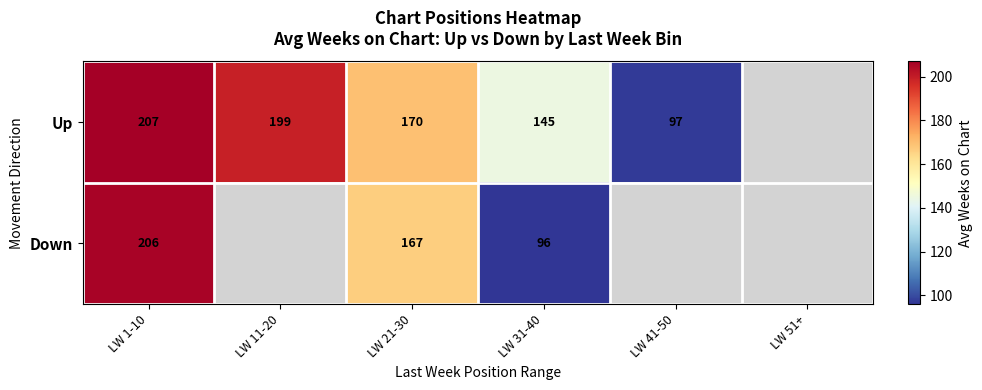

At LW 31-40, list the series in order from smallest to largest.

Down, Up